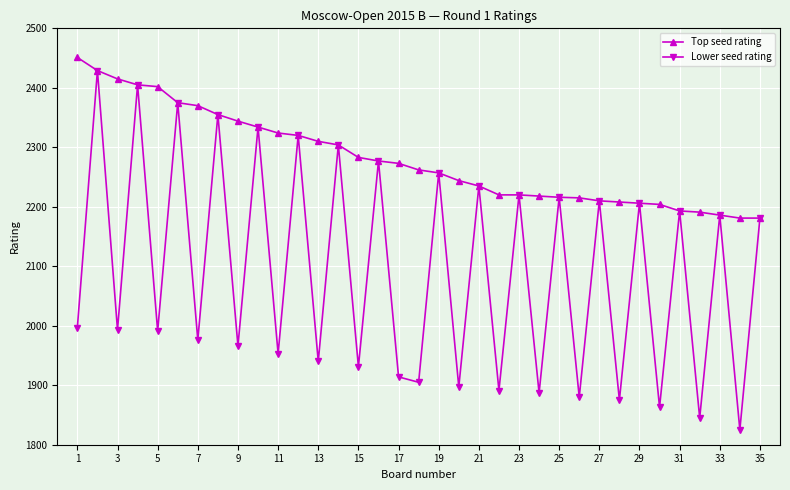

In Lower seed rating, how many points are lower than both neighbors (excluding endpoints)?

16